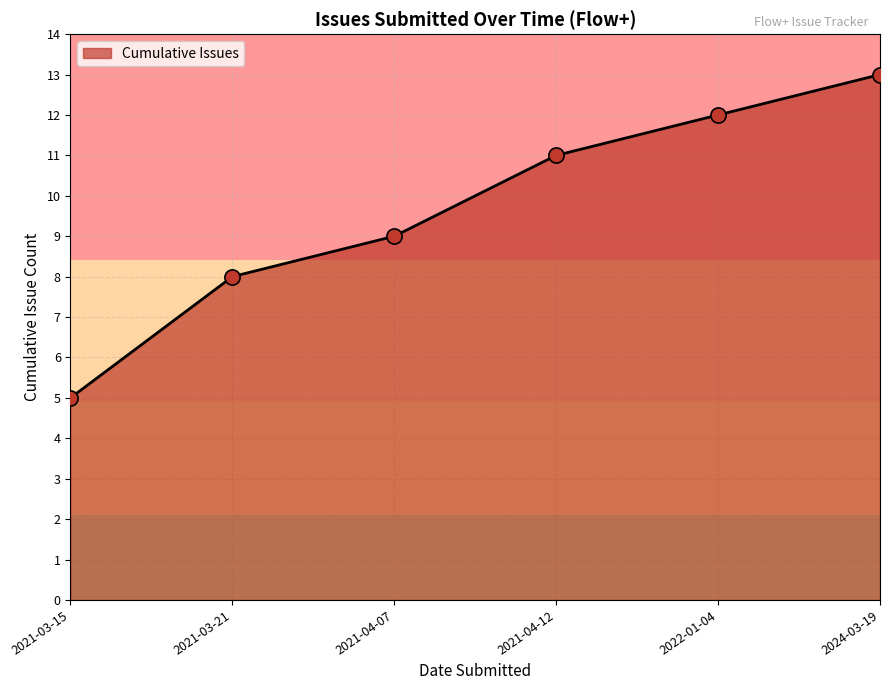

What is the change in value from 2021-03-21 to 2021-04-12?

+3